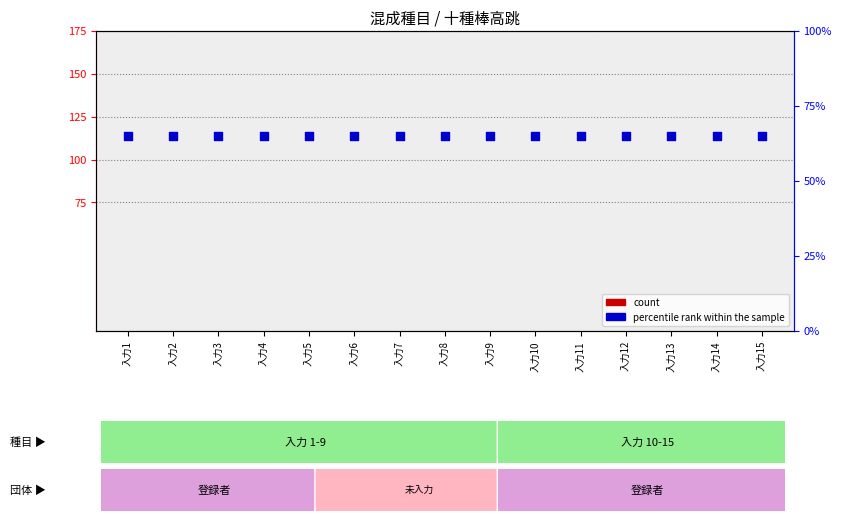

What are all the series names shown in the legend?

count, percentile rank within the sample